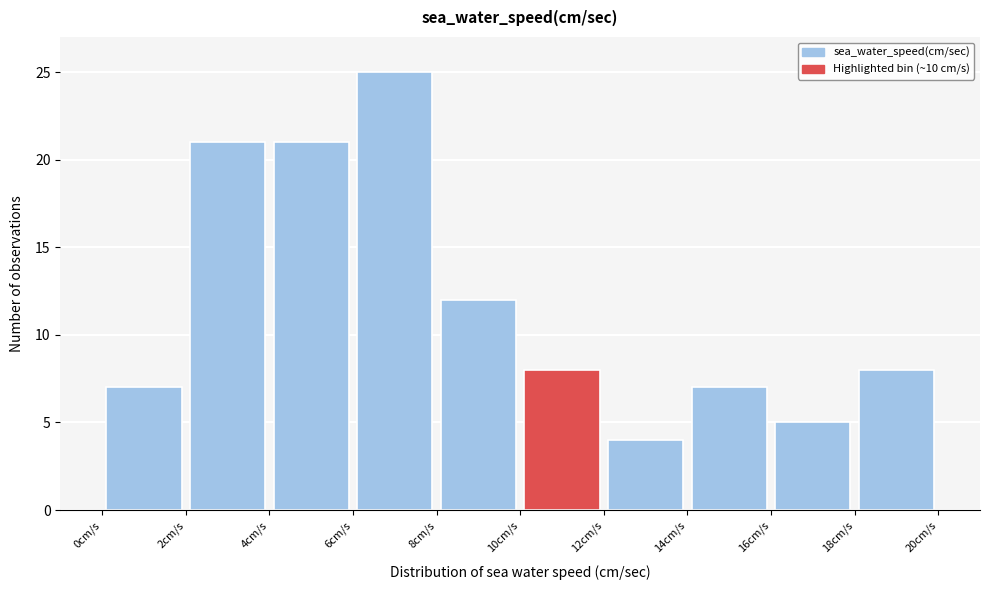

Over which range of the x-axis is the bar tallest?

6 to 8